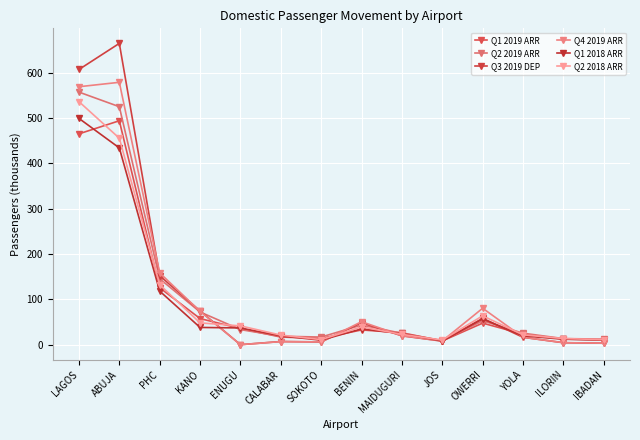

Reading right to left, transcribe all the data shown in this chart.

Q1 2019 ARR: IBADAN=10.8	ILORIN=12.4	YOLA=23.3	OWERRI=47.6	JOS=8.3	MAIDUGURI=26.3	BENIN=32.5	SOKOTO=14.0	CALABAR=16.9	ENUGU=35.7	KANO=57.7	PHC=125.7	ABUJA=494.3	LAGOS=465.5
Q2 2019 ARR: IBADAN=12.3	ILORIN=13.5	YOLA=25.4	OWERRI=52.7	JOS=9.1	MAIDUGURI=25.1	BENIN=43.4	SOKOTO=16.9	CALABAR=18.6	ENUGU=33.3	KANO=72.2	PHC=145.5	ABUJA=525.4	LAGOS=557.6
Q3 2019 DEP: IBADAN=3.3	ILORIN=4.4	YOLA=16.3	OWERRI=58.2	JOS=7.8	MAIDUGURI=19.5	BENIN=48.6	SOKOTO=6.1	CALABAR=7.0	ENUGU=0.0	KANO=74.4	PHC=152.2	ABUJA=665.1	LAGOS=607.5
Q4 2019 ARR: IBADAN=3.3	ILORIN=4.5	YOLA=16.4	OWERRI=80.4	JOS=8.3	MAIDUGURI=19.9	BENIN=50.8	SOKOTO=6.2	CALABAR=6.7	ENUGU=0.0	KANO=73.7	PHC=158.5	ABUJA=579.2	LAGOS=569.5
Q1 2018 ARR: IBADAN=10.1	ILORIN=12.1	YOLA=19.4	OWERRI=57.0	JOS=8.3	MAIDUGURI=24.3	BENIN=35.0	SOKOTO=9.9	CALABAR=19.4	ENUGU=37.0	KANO=38.1	PHC=118.3	ABUJA=434.4	LAGOS=499.6
Q2 2018 ARR: IBADAN=11.0	ILORIN=13.6	YOLA=21.8	OWERRI=63.7	JOS=10.2	MAIDUGURI=22.8	BENIN=39.3	SOKOTO=11.2	CALABAR=21.2	ENUGU=41.5	KANO=48.1	PHC=132.5	ABUJA=455.9	LAGOS=536.6